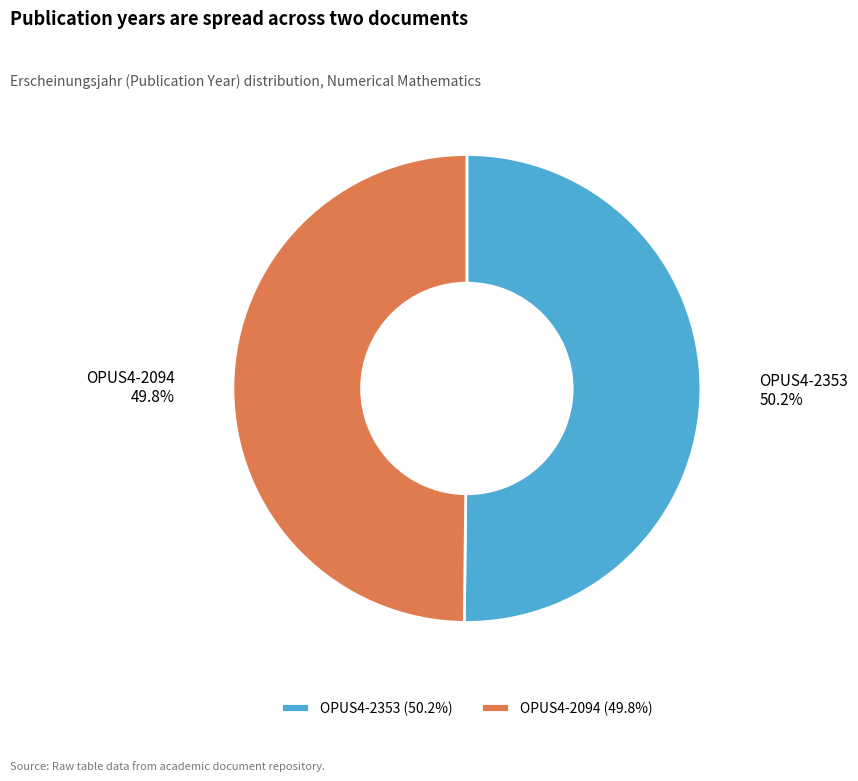

Is there a majority slice in this chart?

Yes